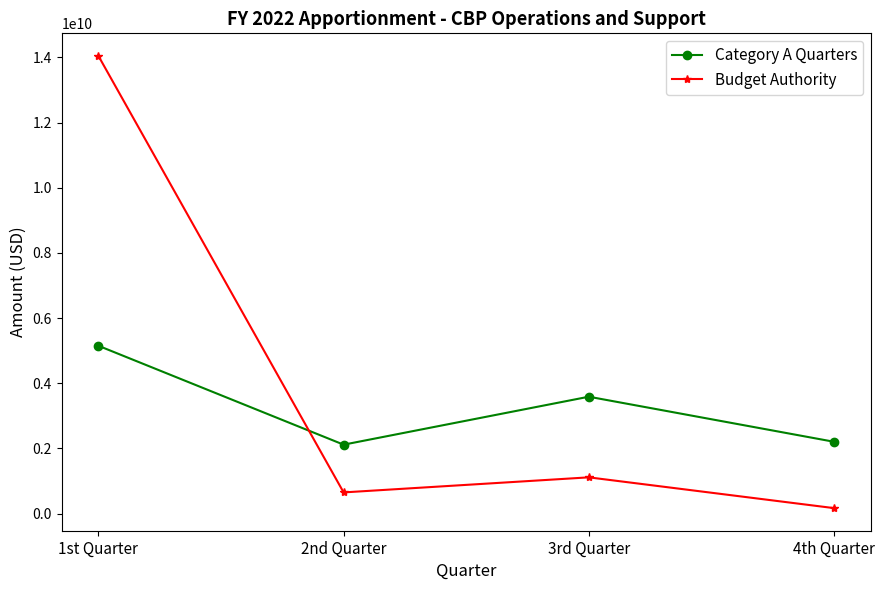

Reading left to right, list all the values displayed in this chart.

Category A Quarters: 1st Quarter=5150266007	2nd Quarter=2115396682	3rd Quarter=3587257311	4th Quarter=2204363251
Budget Authority: 1st Quarter=14046712000	2nd Quarter=650000000	3rd Quarter=1112452522	4th Quarter=168021203